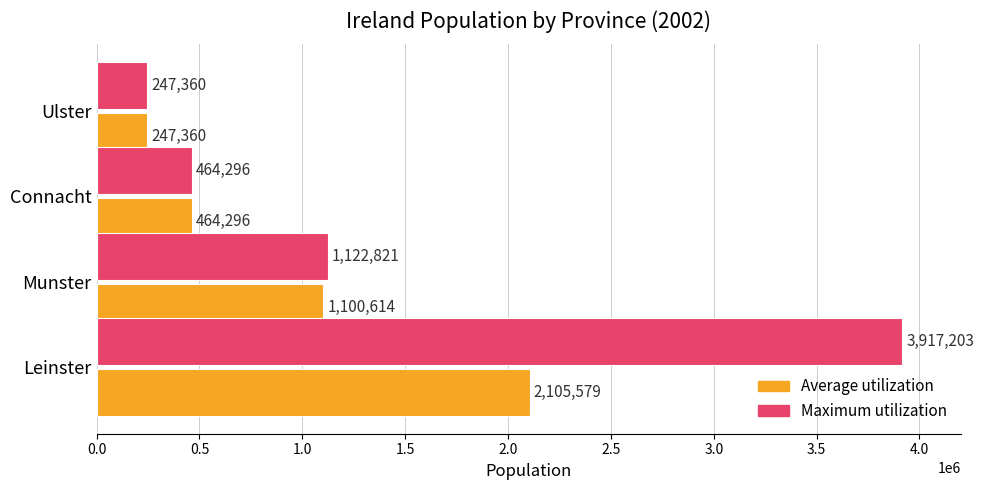

What value does the Average utilization series have at Connacht?

464296